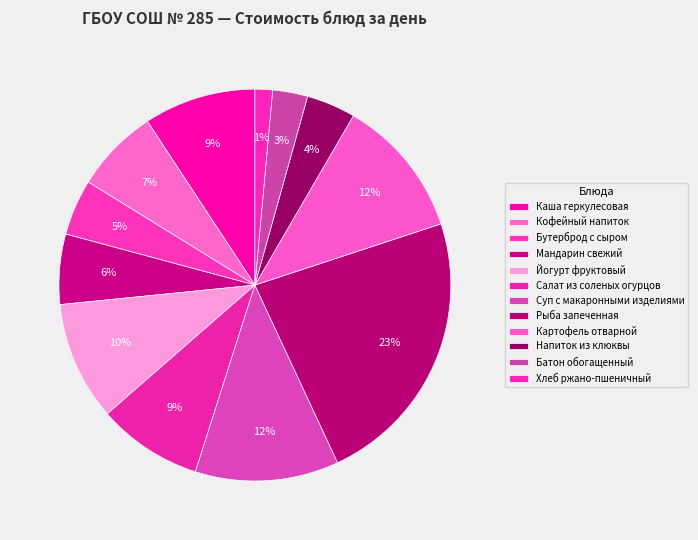

The Напиток из клюквы slice represents 4% of the pie. True or false?

True